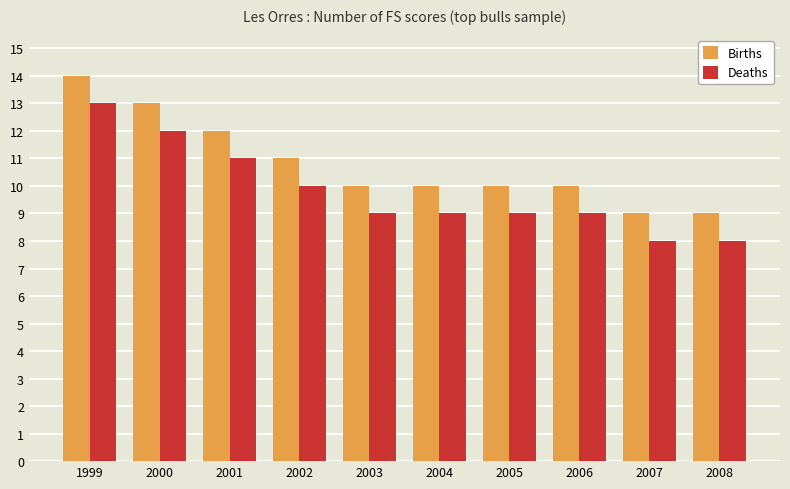

Where is Deaths nearest to the value 10?

2002